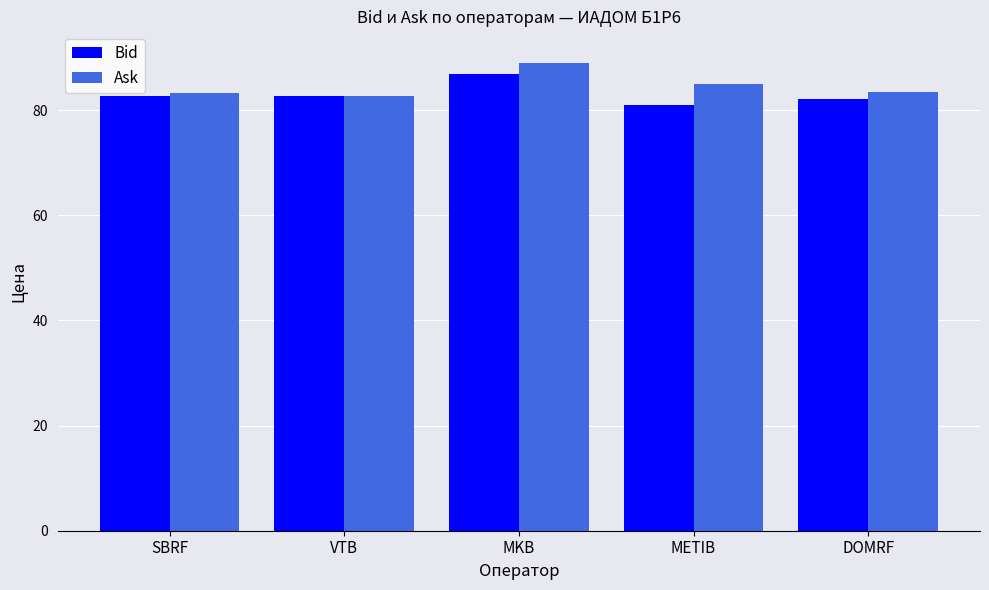

The Bid series shows 82.8 at SBRF. True or false?

True